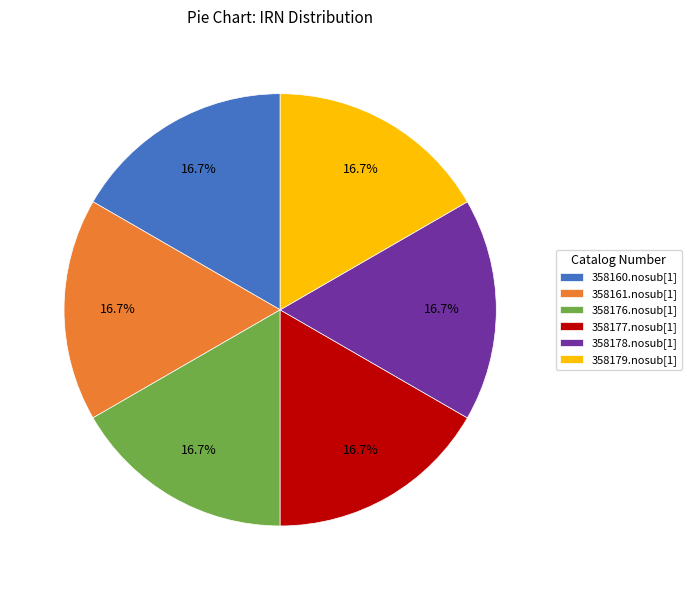

To the nearest percent, what portion does 358179.nosub[1] represent?

17%